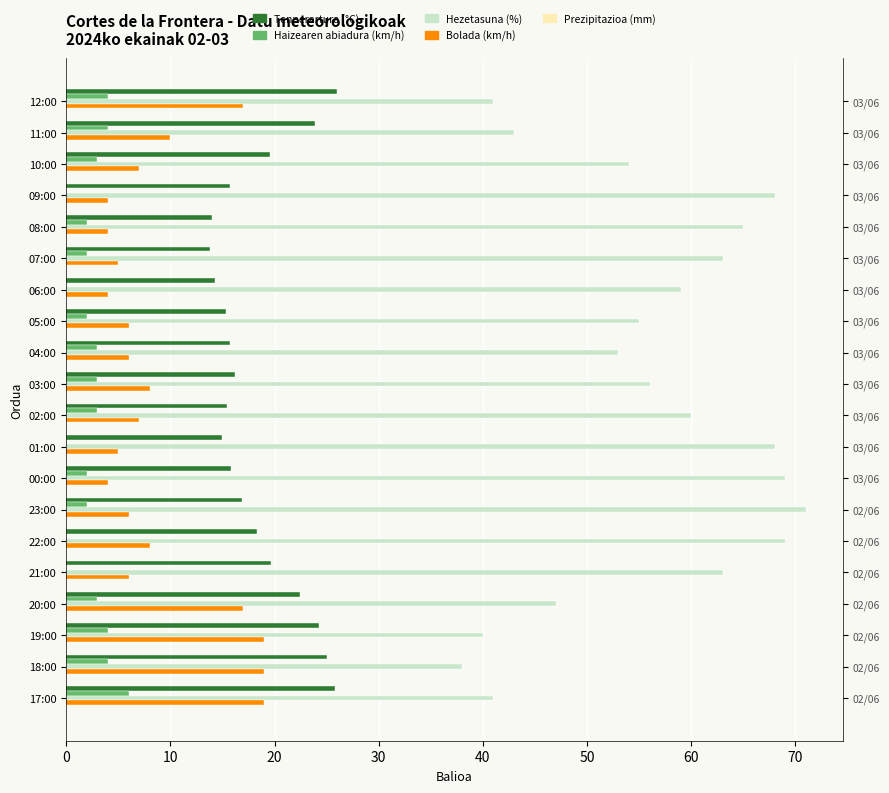

How many groups of bars are there?

20